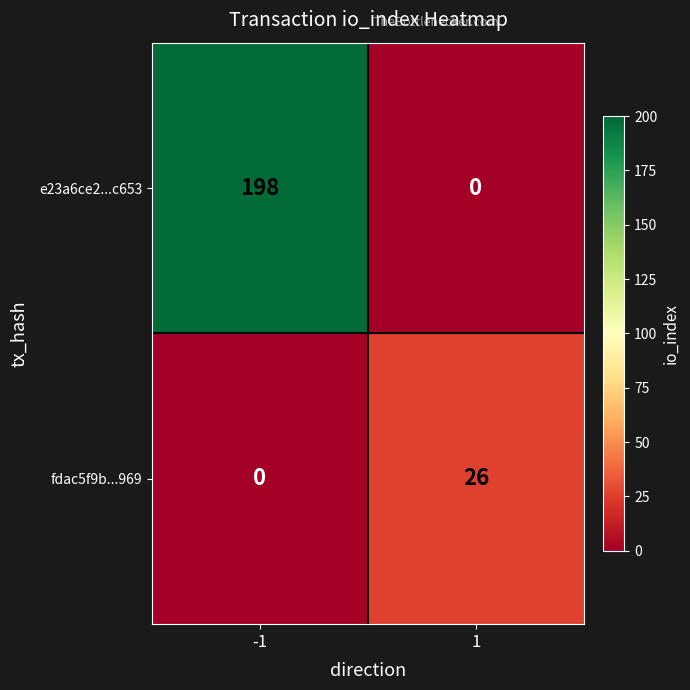

Reading left to right, extract all data points from this chart.

e23a6ce2...c653: 198	0
fdac5f9b...969: 0	26